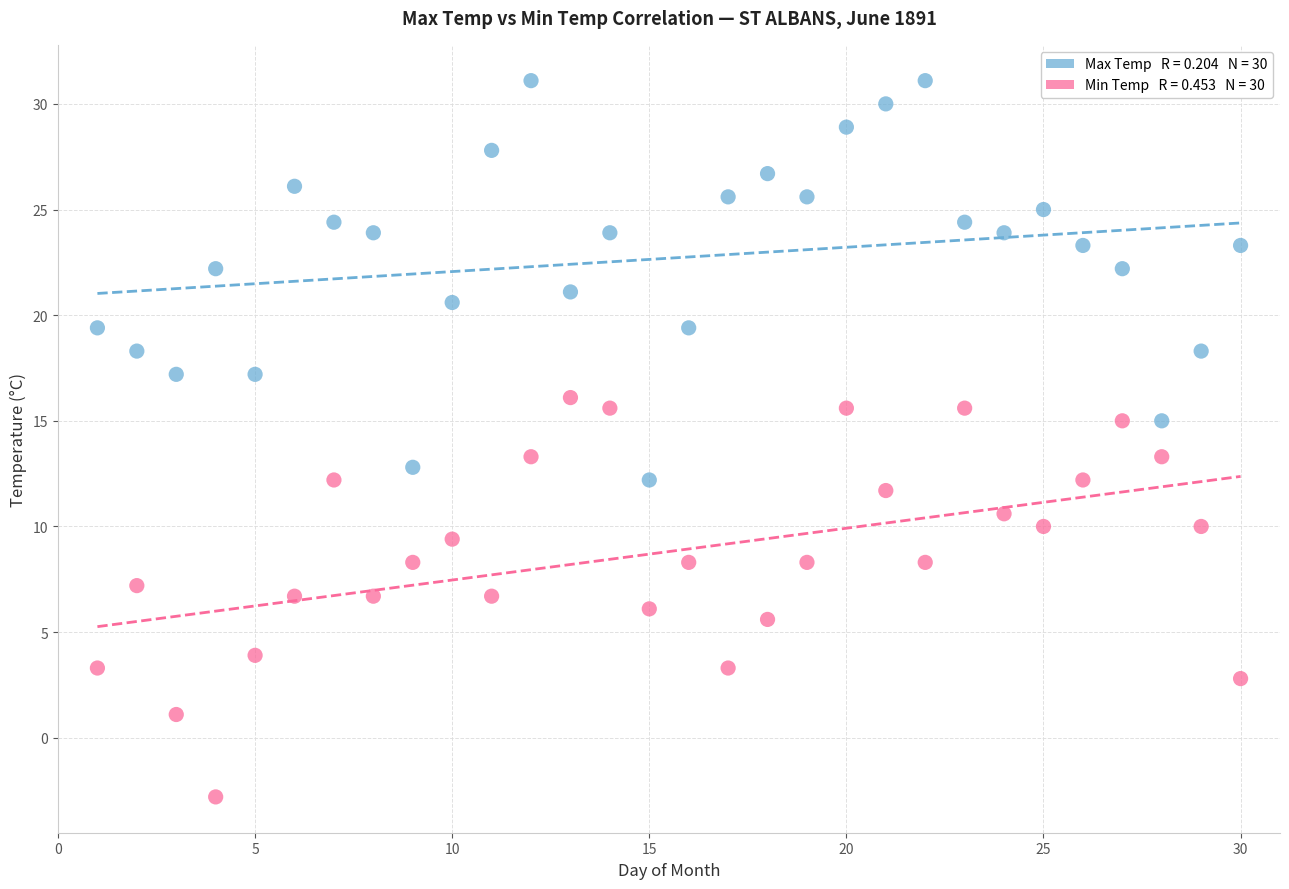

Across all data points, what is the range of X values (max minus min)?

29.0